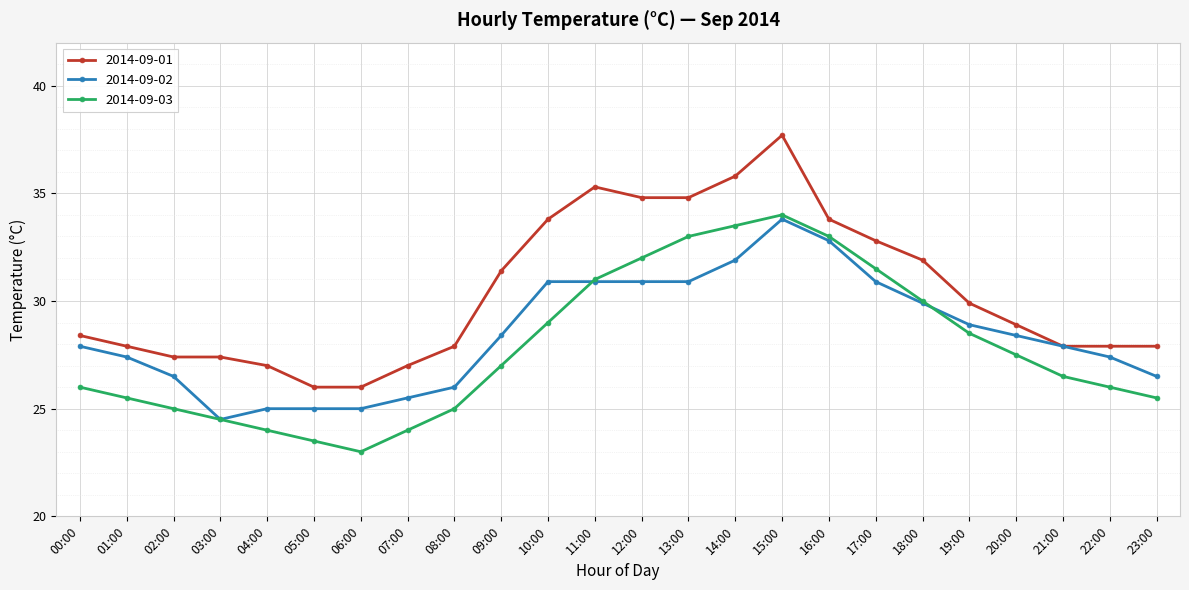

How many interior local valleys does the 2014-09-03 series have?

1